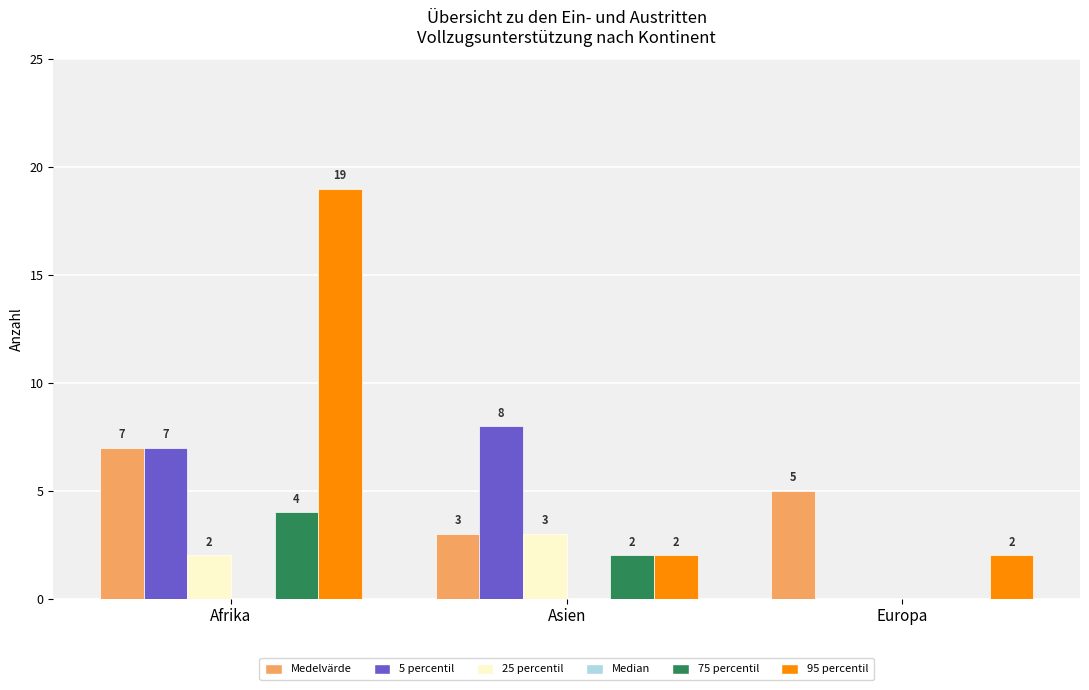

Reading left to right, list all the values displayed in this chart.

Medelvärde: Afrika=7	Asien=3	Europa=5
5 percentil: Afrika=7	Asien=8	Europa=0
25 percentil: Afrika=2	Asien=3	Europa=0
75 percentil: Afrika=4	Asien=2	Europa=0
95 percentil: Afrika=19	Asien=2	Europa=2